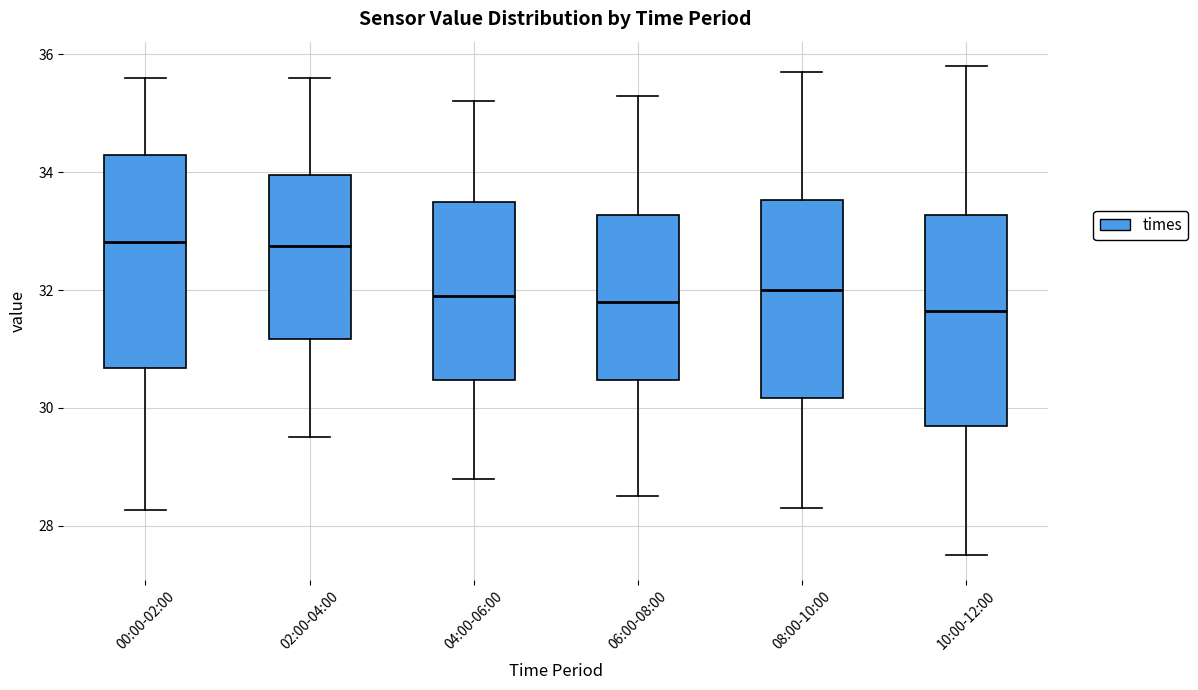

Reading left to right, read every box against the y-axis: the position of its median line, the range the box covers, and the ends of its whiskers. The values are not printed on the chart, so give them approximately, as read against the axis.

00:00-02:00: median 32.8, box 30.6 to 34.2, whiskers 28.2 to 35.6
02:00-04:00: median 32.8, box 31.2 to 34.0, whiskers 29.6 to 35.6
04:00-06:00: median 32.0, box 30.4 to 33.6, whiskers 28.8 to 35.2
06:00-08:00: median 31.8, box 30.4 to 33.2, whiskers 28.6 to 35.4
08:00-10:00: median 32.0, box 30.2 to 33.6, whiskers 28.4 to 35.8
10:00-12:00: median 31.6, box 29.8 to 33.2, whiskers 27.6 to 35.8